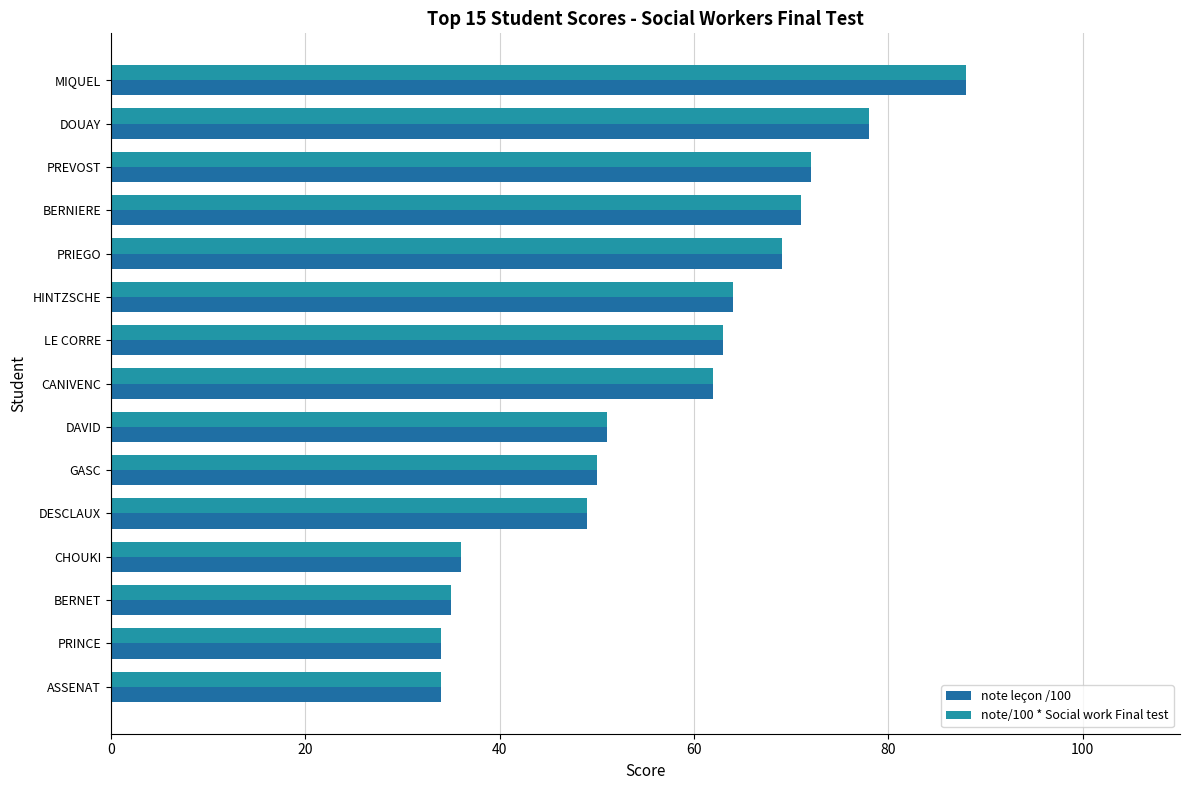

How many categories are shown in the chart?

15